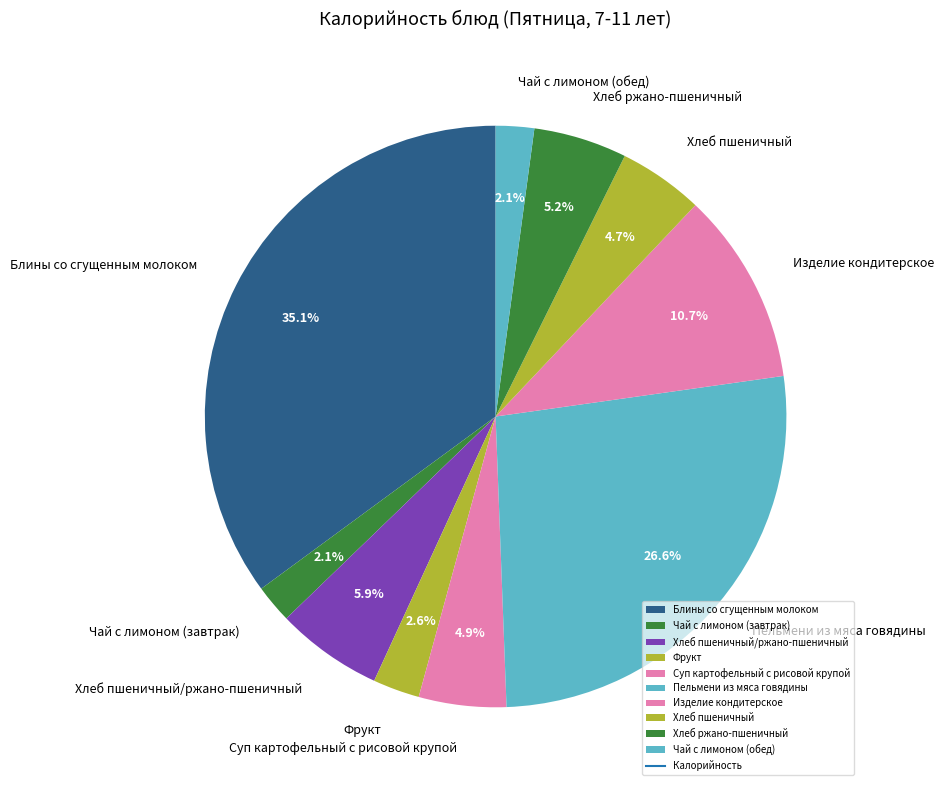

Between Суп картофельный с рисовой крупой and Чай с лимоном (обед), which is larger?

Суп картофельный с рисовой крупой